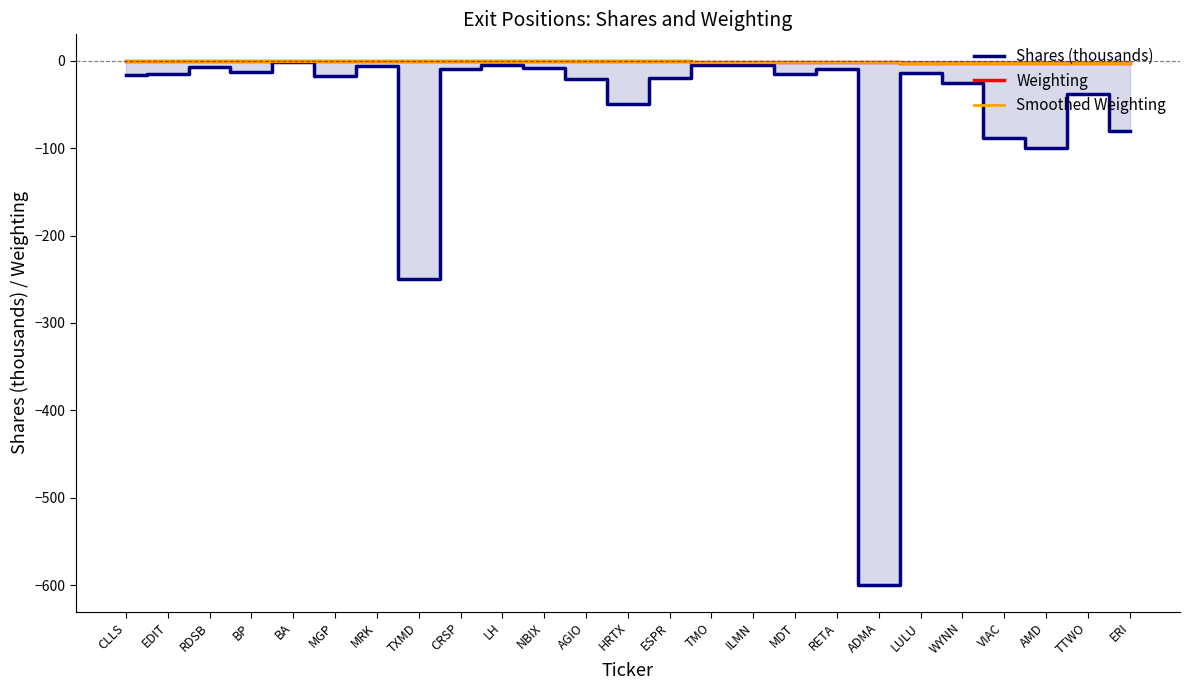

True or false: Smoothed Weighting and Shares (thousands) cross at least once.

False